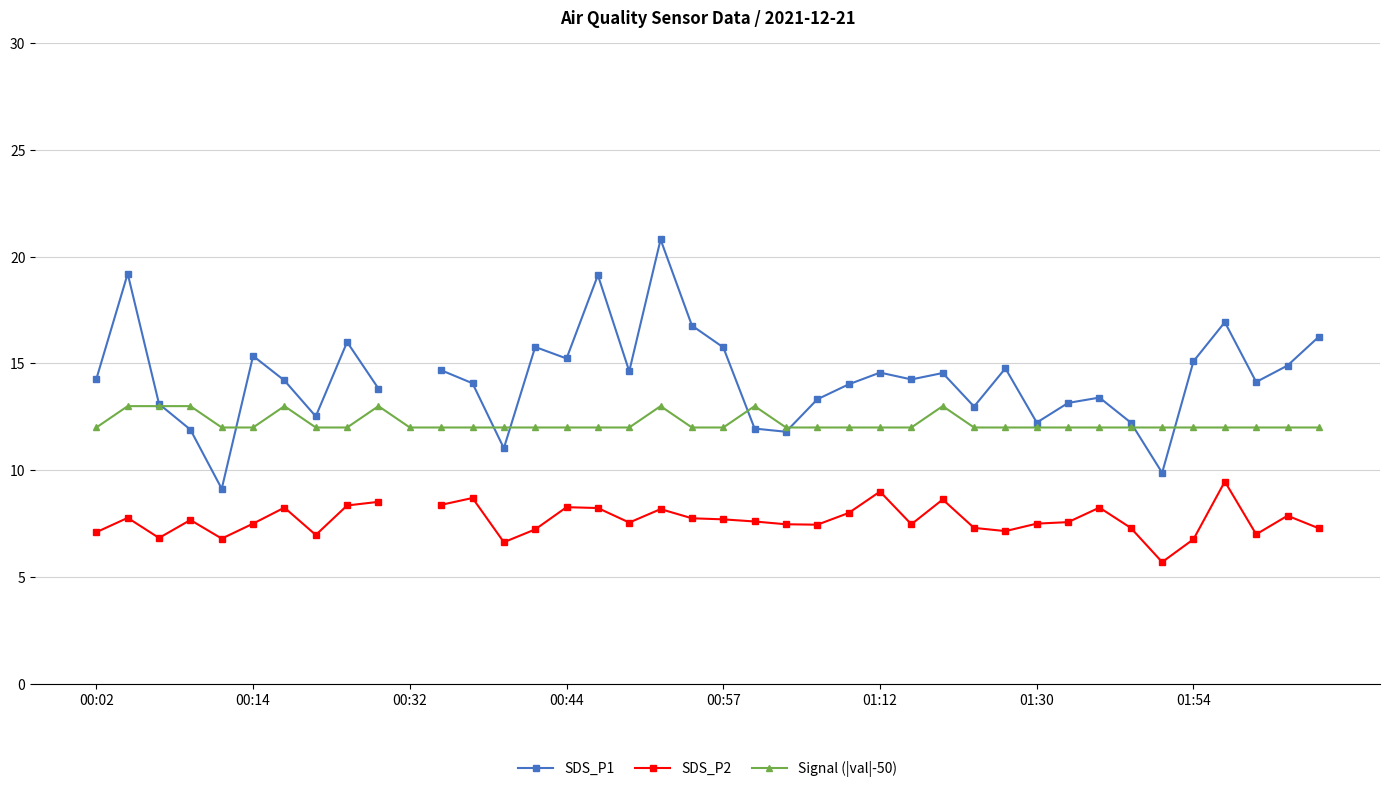

After their last crossing, which series has the higher values: SDS_P1 or Signal (|val|-50)?

SDS_P1